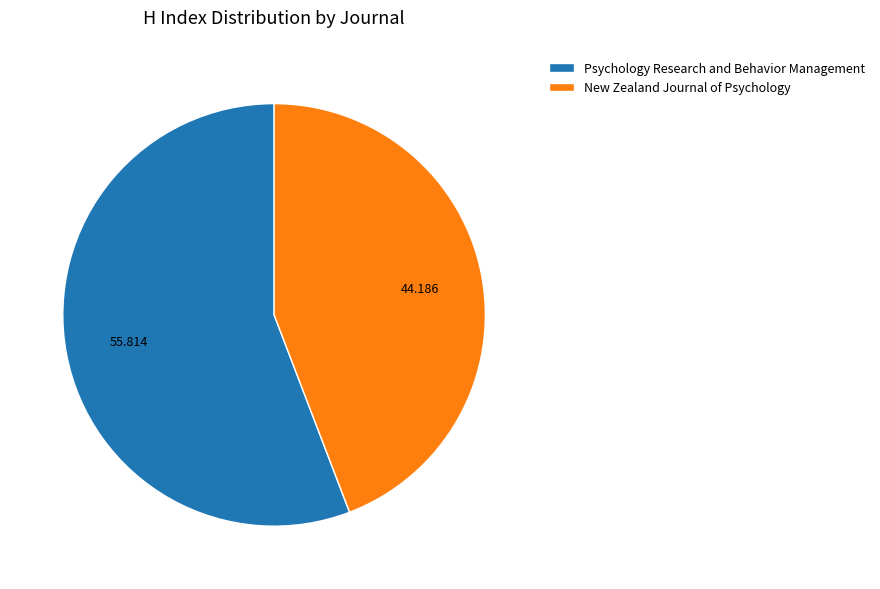

Do Psychology Research and Behavior Management and New Zealand Journal of Psychology together represent more than half of the pie?

Yes